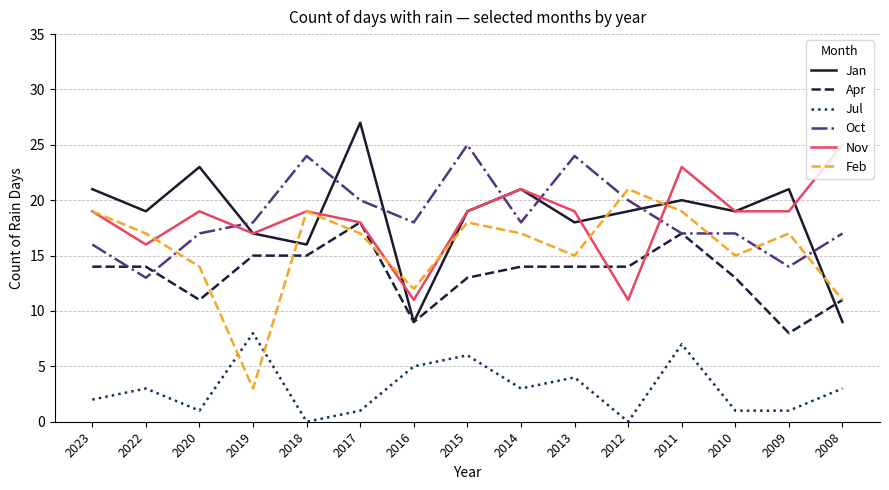

True or false: Apr and Jul cross at least once.

False